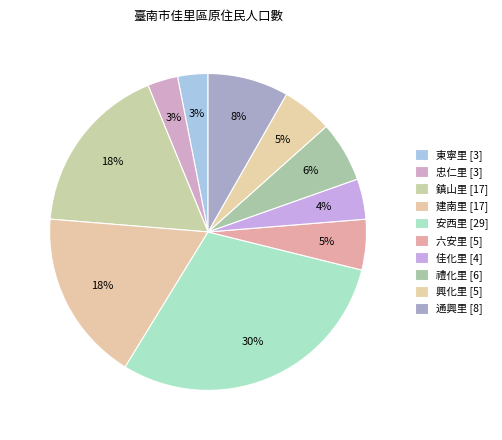

What is the change in value from 建南里 to 通興里?

-9